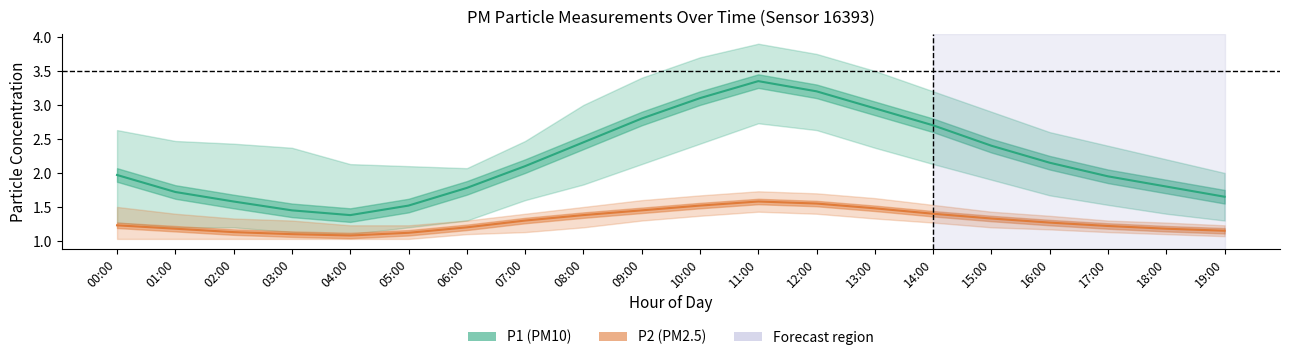

Reading right to left, transcribe all the data shown in this chart.

P1: 1.6	1.8	1.9	2.1	2.4	2.7	3.0	3.2	3.4	3.1	2.8	2.5	2.1	1.8	1.5	1.4	1.4	1.6	1.7	2.0
P1_upper: 2.0	2.2	2.4	2.6	2.9	3.2	3.5	3.8	3.9	3.7	3.4	3.0	2.5	2.1	2.1	2.1	2.4	2.4	2.5	2.6
P1_lower: 1.3	1.4	1.5	1.7	1.9	2.1	2.4	2.6	2.7	2.4	2.1	1.8	1.6	1.3	1.2	1.1	1.1	1.2	1.2	1.3
P2: 1.1	1.2	1.2	1.3	1.3	1.4	1.5	1.6	1.6	1.5	1.4	1.4	1.3	1.2	1.1	1.1	1.1	1.1	1.2	1.2
P2_upper: 1.2	1.3	1.3	1.4	1.4	1.5	1.6	1.7	1.7	1.7	1.6	1.5	1.4	1.3	1.2	1.2	1.3	1.3	1.4	1.5
P2_lower: 1.1	1.1	1.1	1.2	1.2	1.3	1.3	1.4	1.4	1.4	1.3	1.2	1.1	1.1	1.0	1.0	1.0	1.0	1.0	1.0